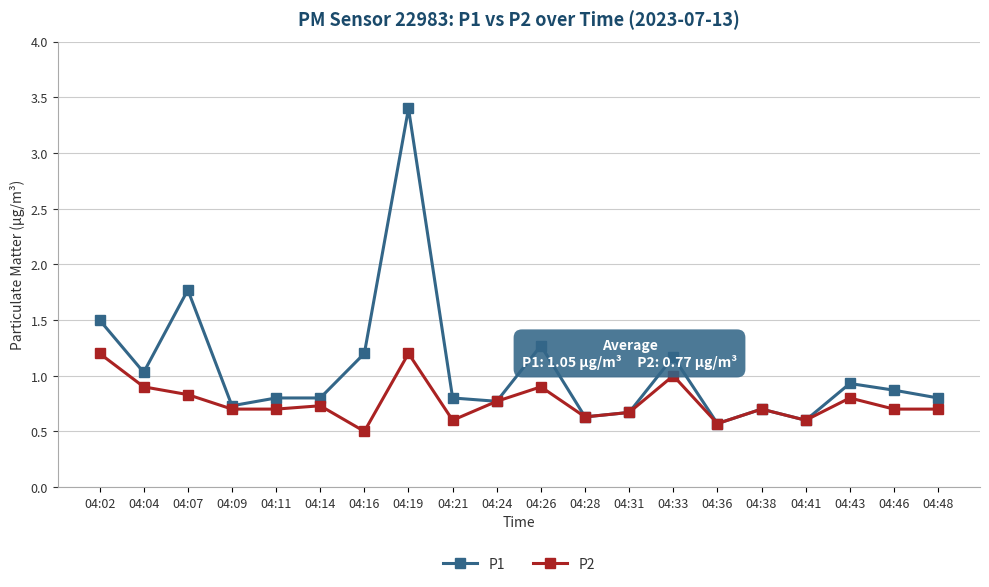

Reading right to left, list all the values displayed in this chart.

P1: 0.8	0.9	0.9	0.6	0.7	0.6	1.2	0.7	0.6	1.3	0.8	0.8	3.4	1.2	0.8	0.8	0.7	1.8	1.0	1.5
P2: 0.7	0.7	0.8	0.6	0.7	0.6	1.0	0.7	0.6	0.9	0.8	0.6	1.2	0.5	0.7	0.7	0.7	0.8	0.9	1.2